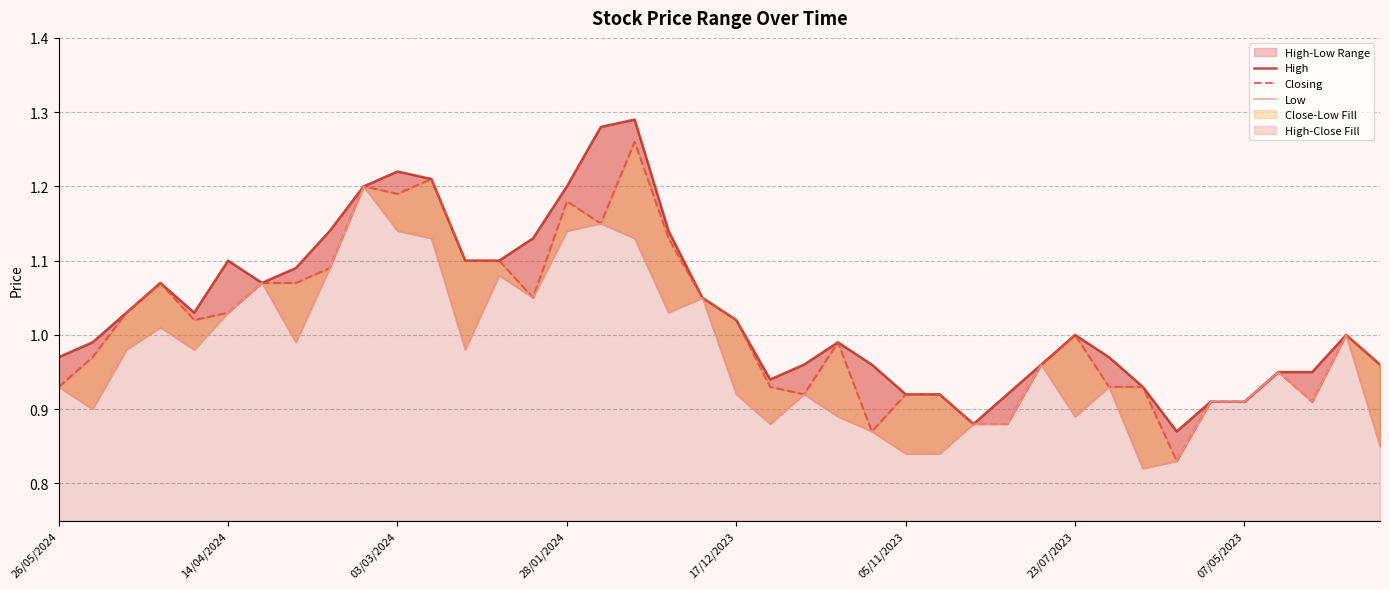

What is the difference between the maximum and minimum values in the High series?

0.4